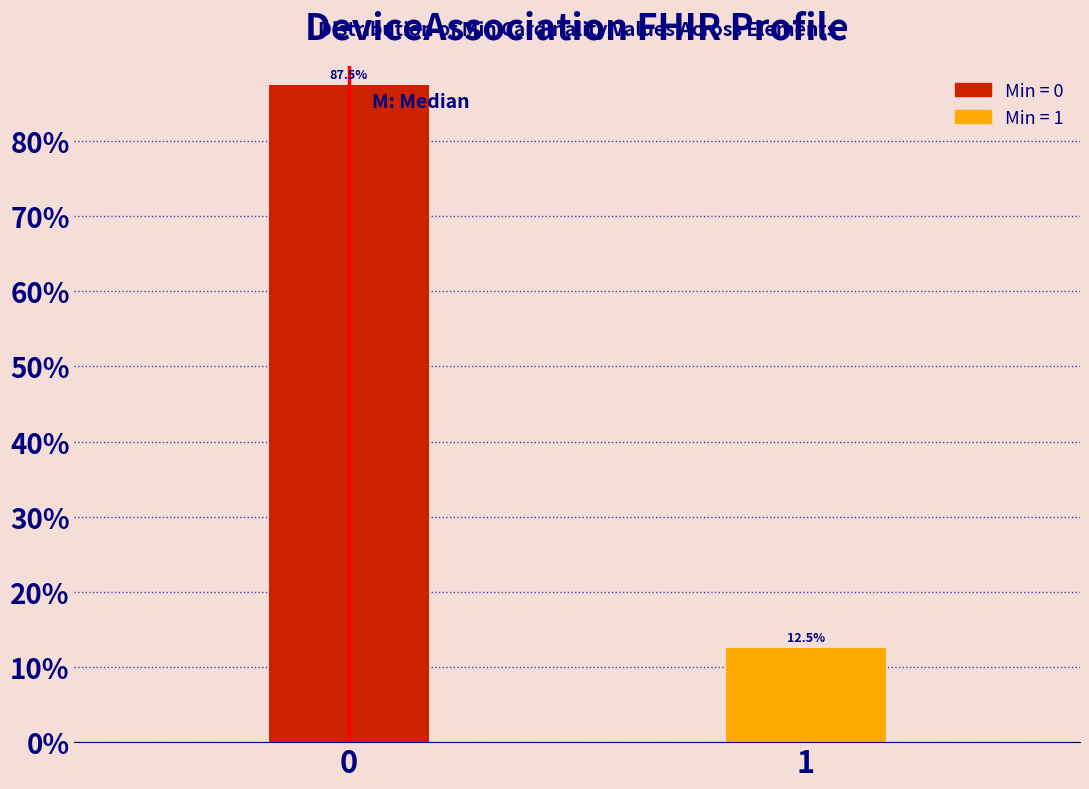

Reading left to right, transcribe all the data shown in this chart.

0=87.5	1=12.5